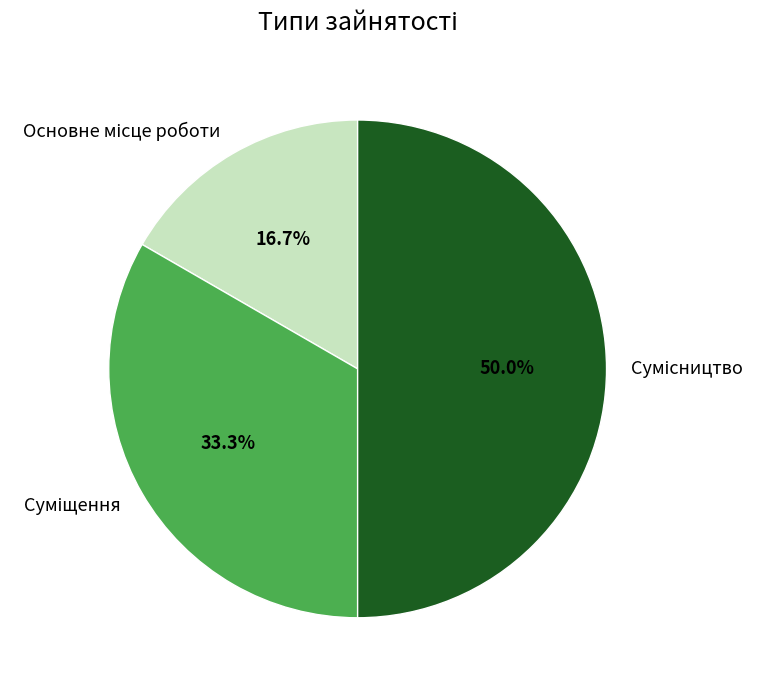

Is there any slice that represents more than half of the pie?

No